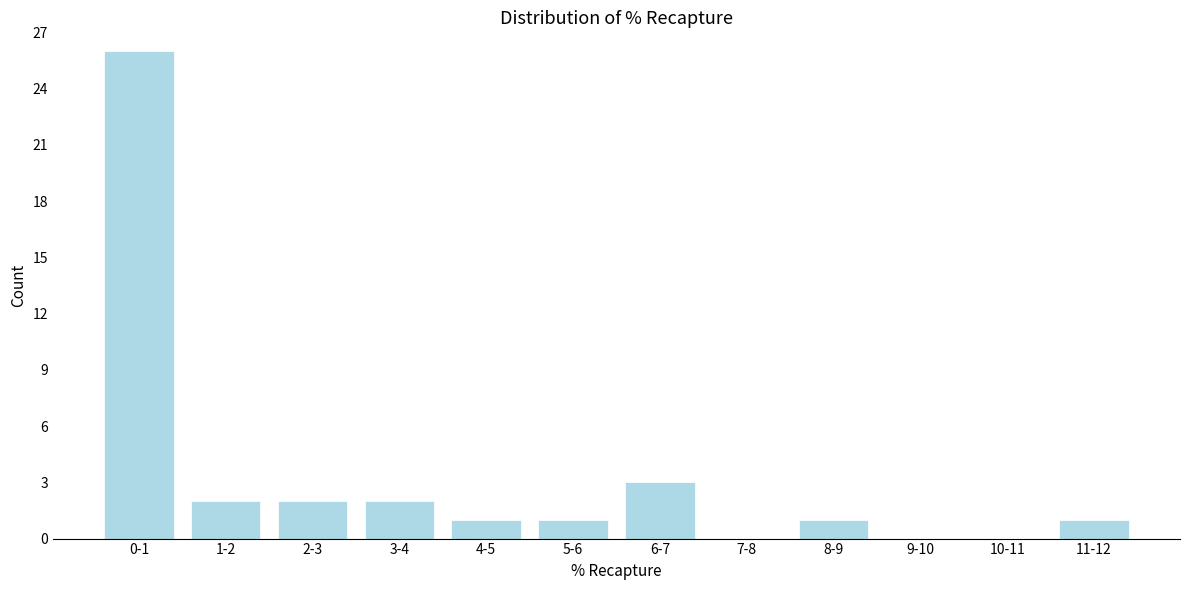

Reading left to right, list all the values displayed in this chart.

0-1=26	1-2=2	2-3=2	3-4=2	4-5=1	5-6=1	6-7=3	7-8=0	8-9=1	9-10=0	10-11=0	11-12=1